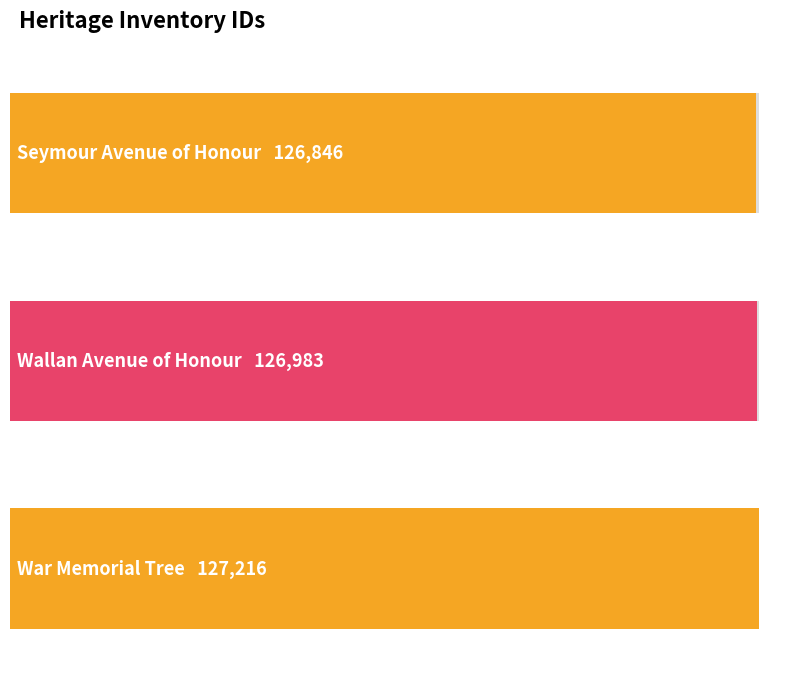

Does the chart contain stacked bars?

No